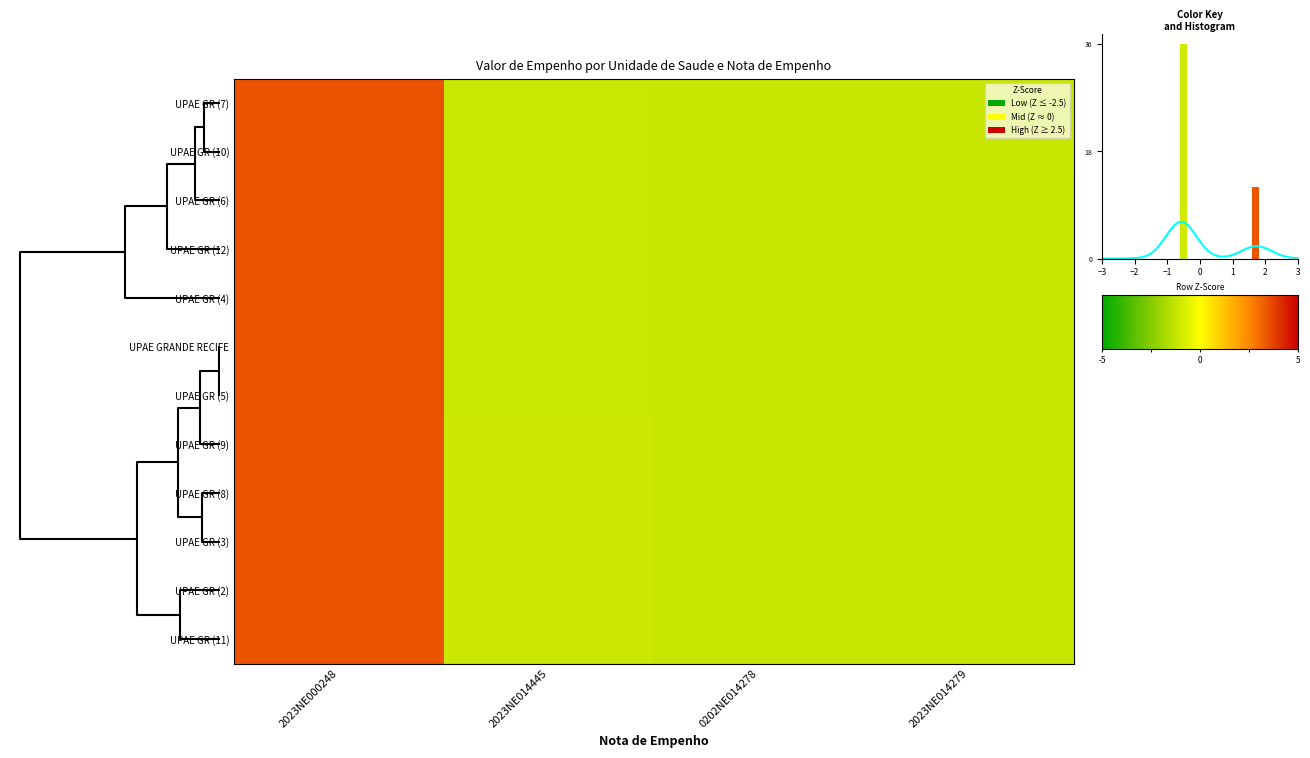

Is it true that the value at 2023NE014445 is -0.3?

False